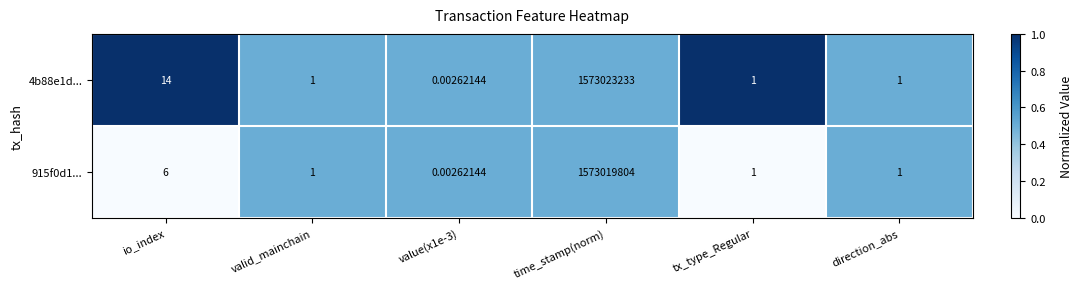

Where does the 4b88e1d... series first go above 1?

io_index